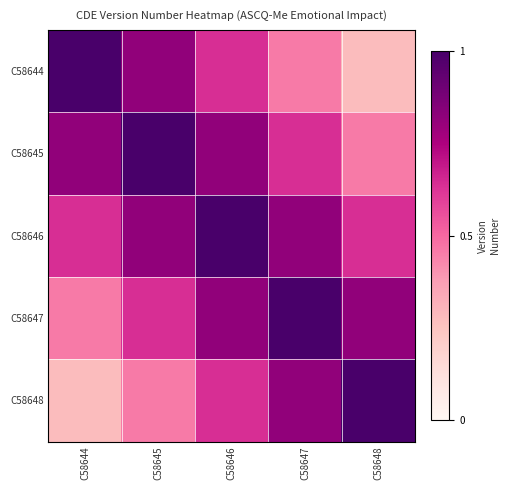

Reading left to right, what are all the values shown in this chart?

C58644: C58644=1.0	C58645=0.8	C58646=0.6	C58647=0.5	C58648=0.3
C58645: C58644=0.8	C58645=1.0	C58646=0.8	C58647=0.6	C58648=0.5
C58646: C58644=0.6	C58645=0.8	C58646=1.0	C58647=0.8	C58648=0.6
C58647: C58644=0.5	C58645=0.6	C58646=0.8	C58647=1.0	C58648=0.8
C58648: C58644=0.3	C58645=0.5	C58646=0.6	C58647=0.8	C58648=1.0